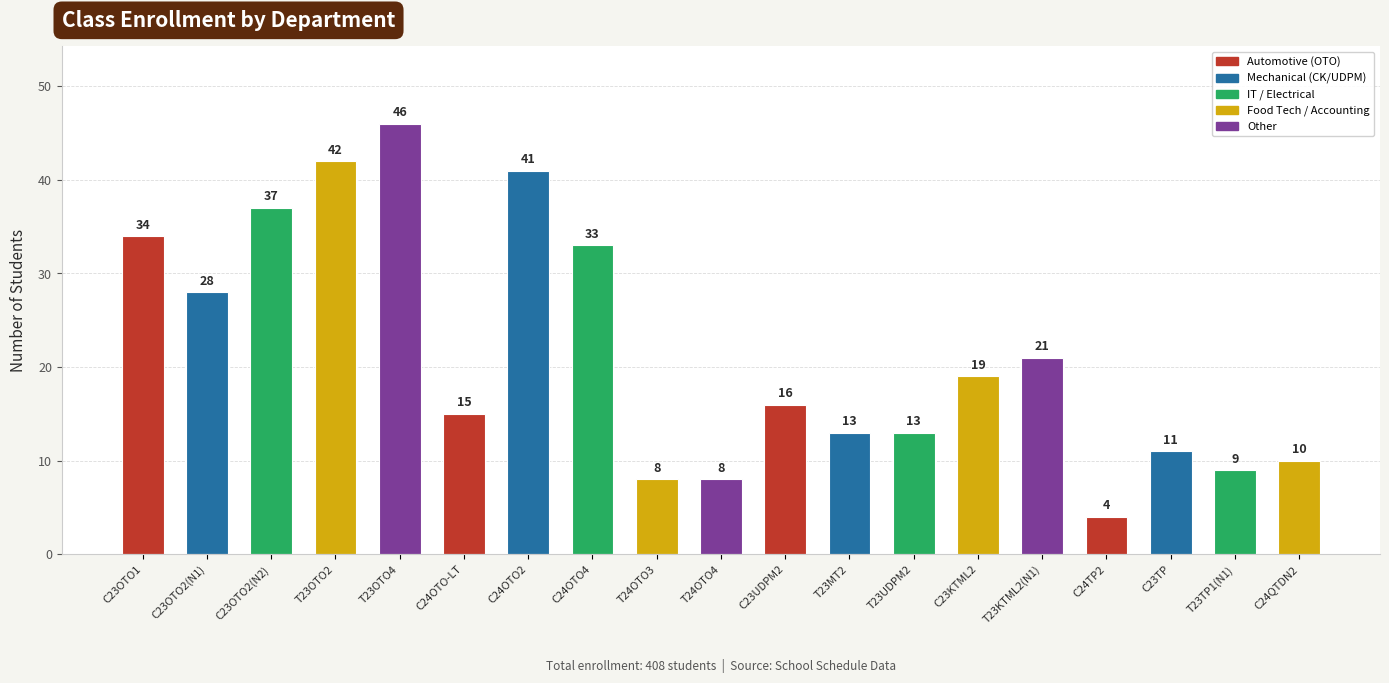

At which label is the value closest to 25?

C23OTO2(N1)